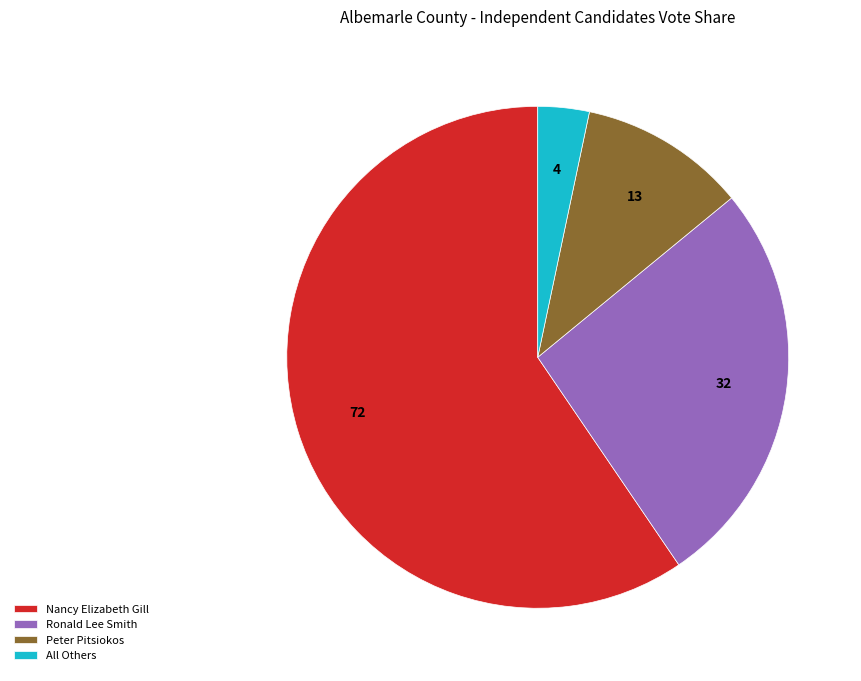

What is the ratio of the value at Peter Pitsiokos to the value at Nancy Elizabeth Gill?

0.2